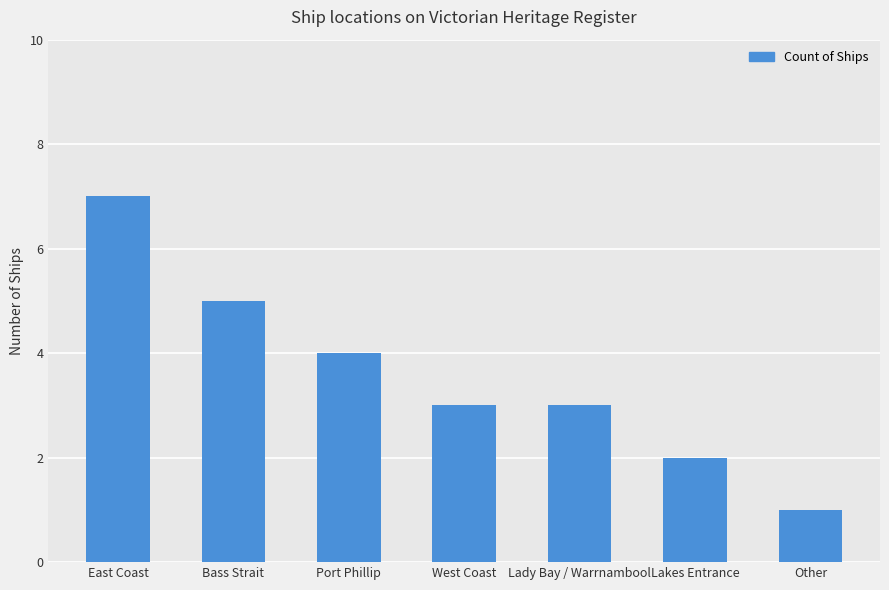

At which label is the value closest to 4?

Port Phillip